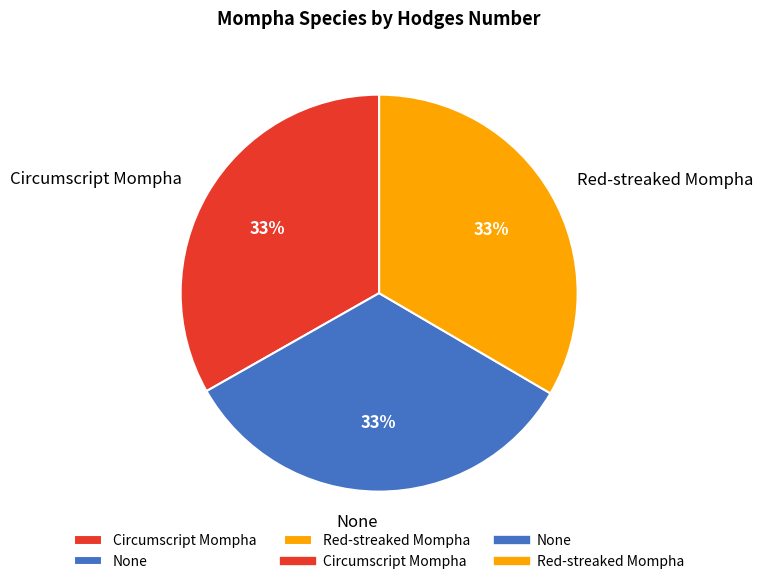

To the nearest percent, what is the average slice percentage?

33%